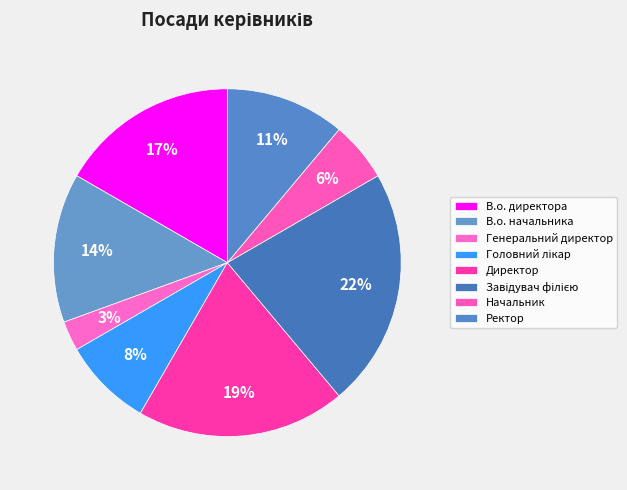

Does Ректор represent more than half of the total?

No